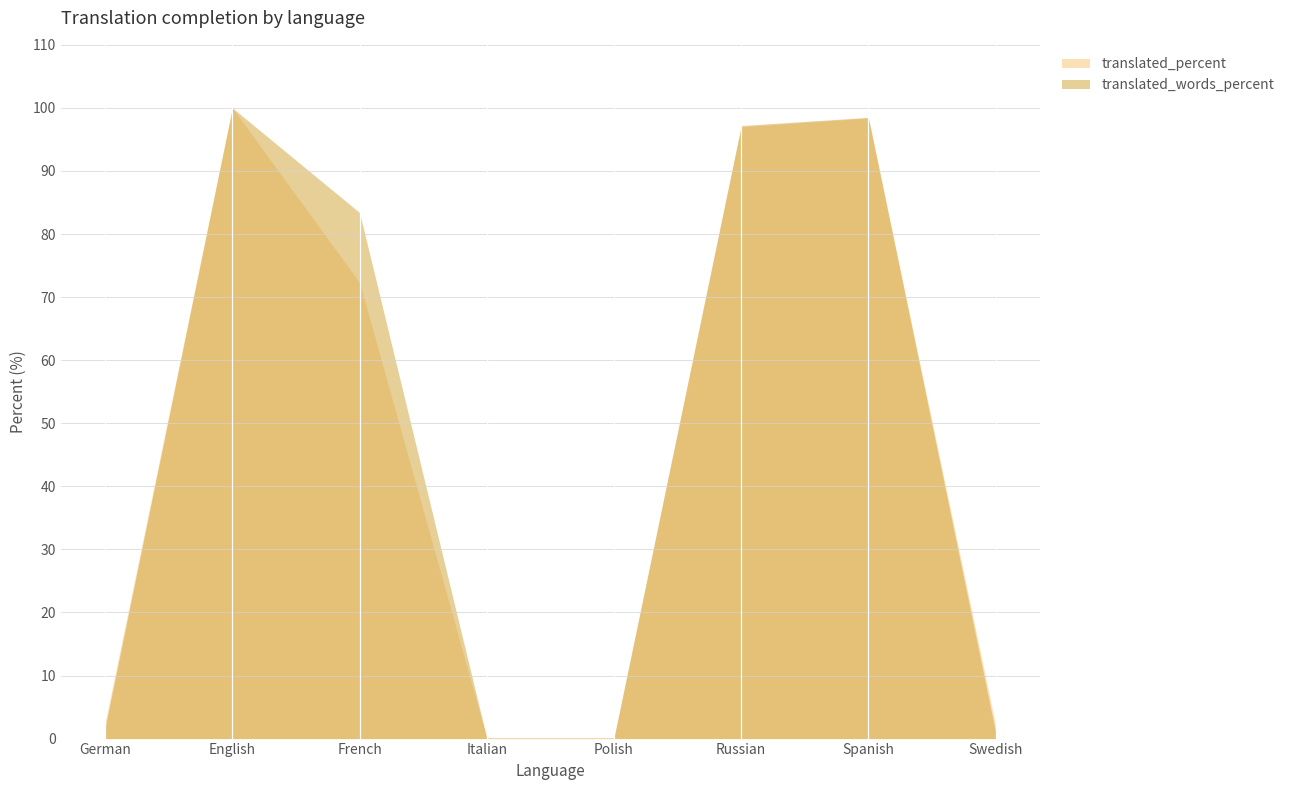

At which label is translated_words_percent closest to 50?

French